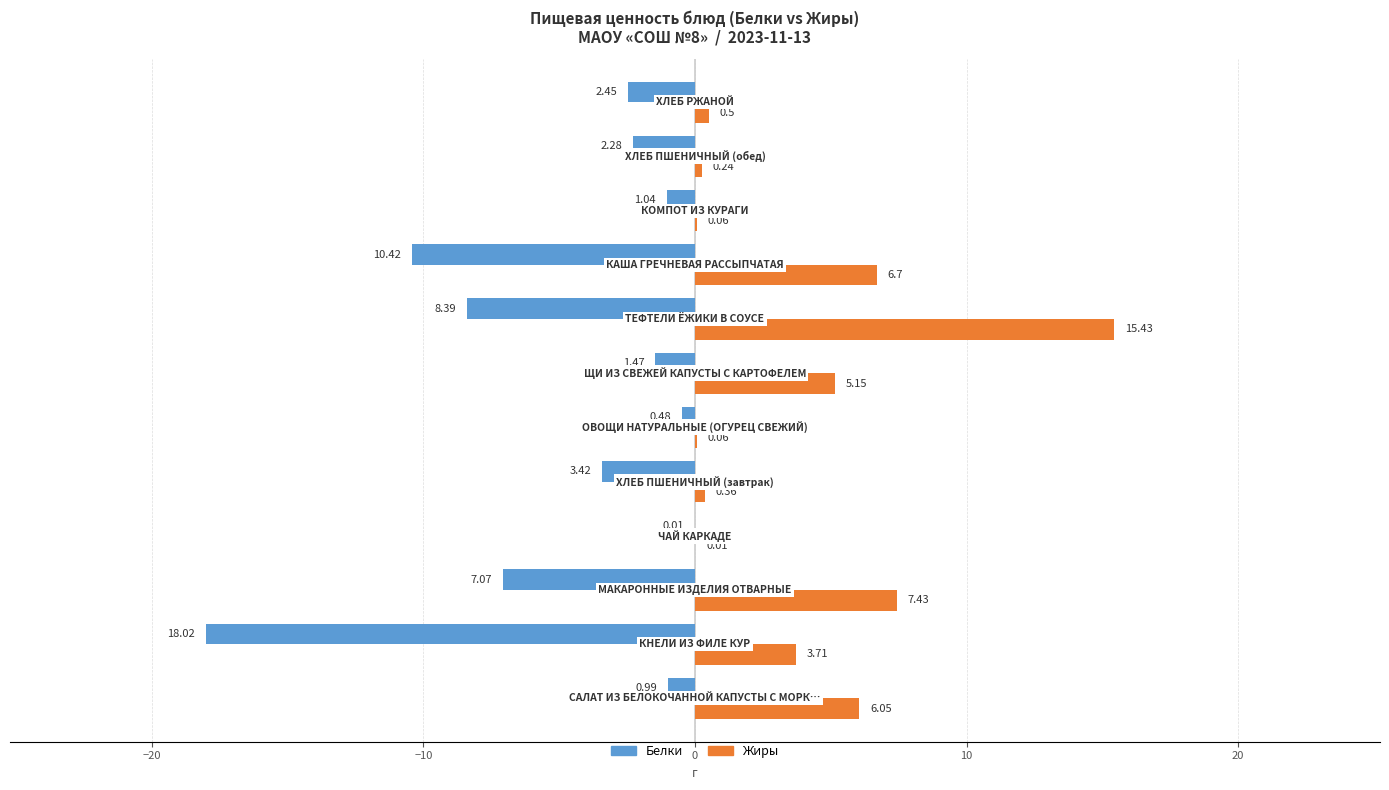

Which series has the largest total across all categories?

Жиры